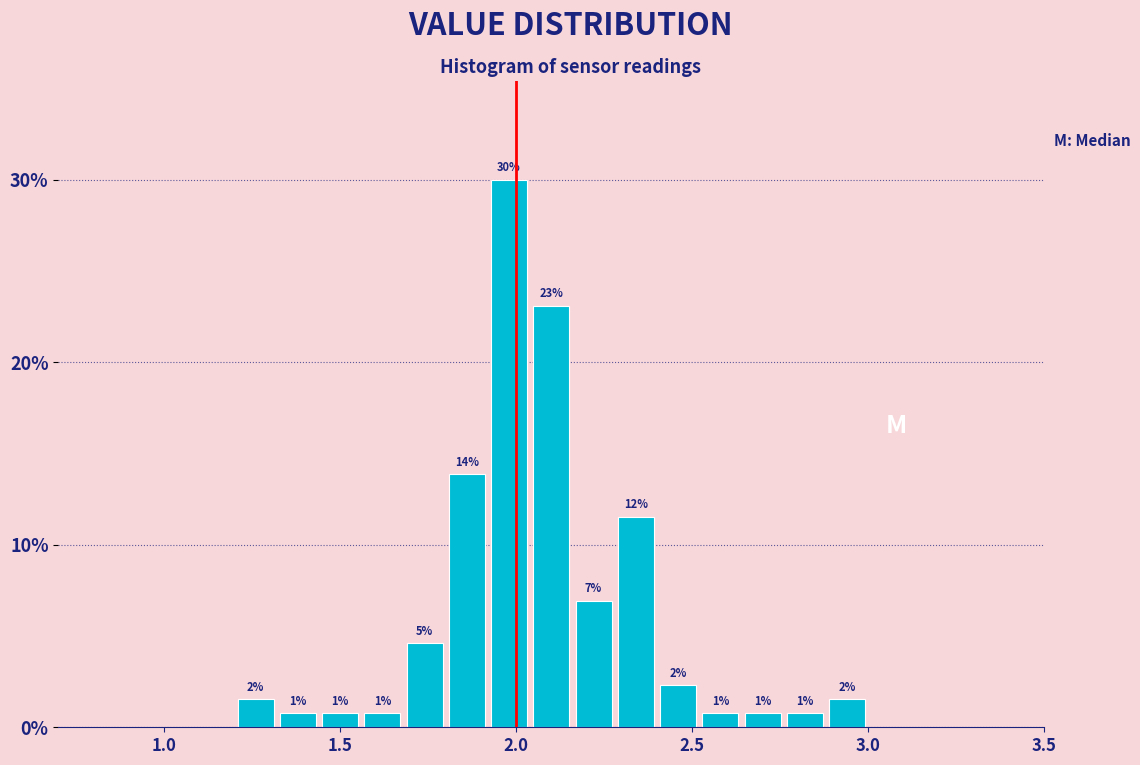

Read against the x-axis, roughly where is the centre of the tallest bar?

2.00